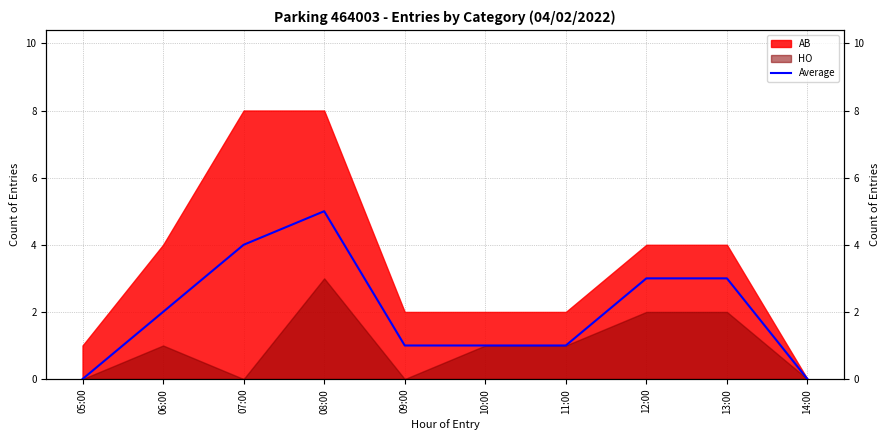

What is the label of the 3rd point from the right?

12:00